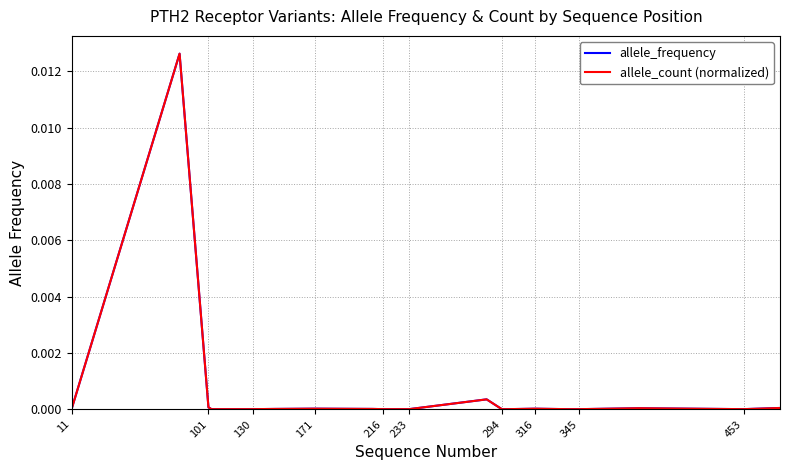

Which series has the largest range (max minus min)?

allele_frequency